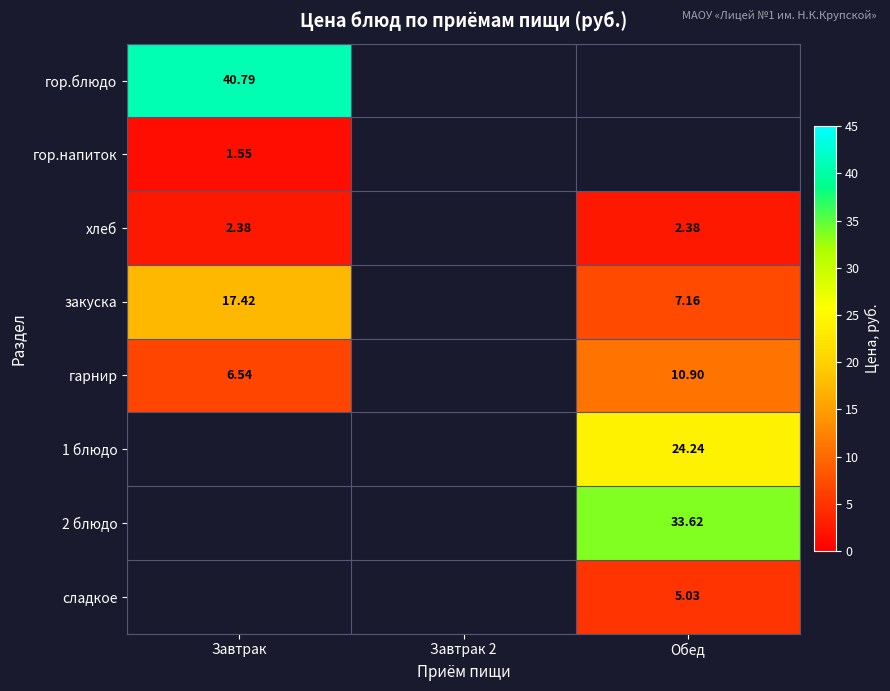

Which has a higher value, Завтрак or Обед?

Обед